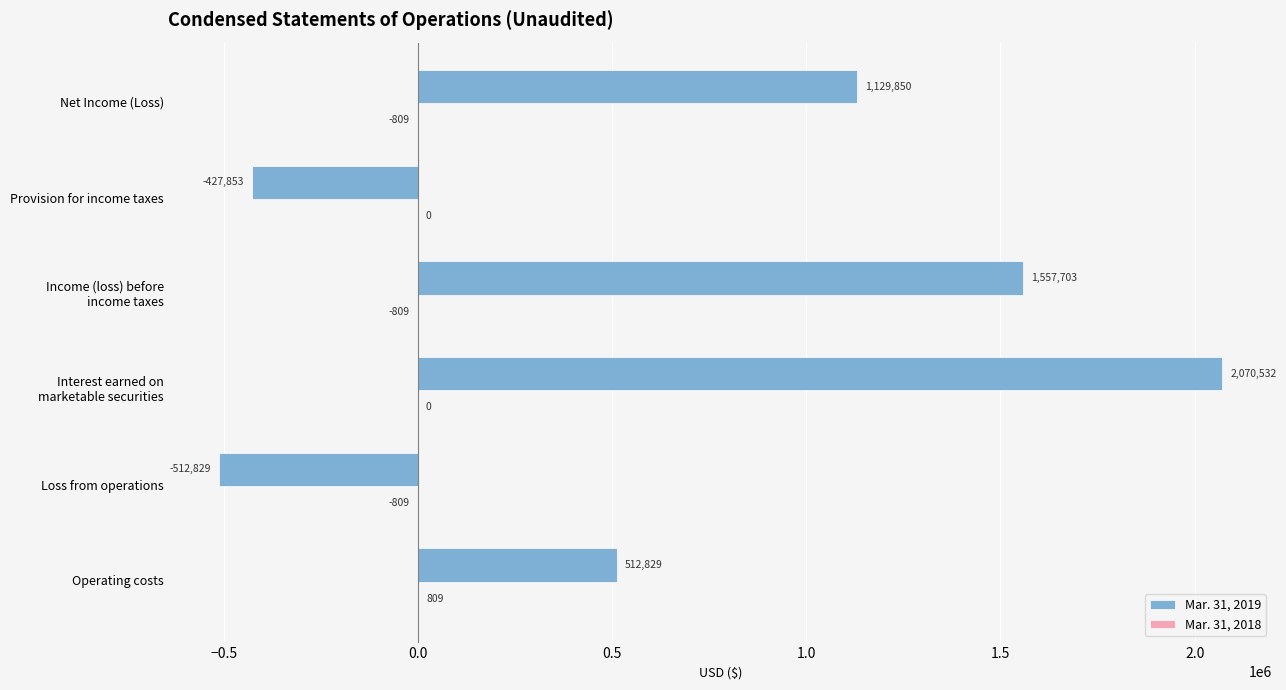

Which series has the largest total across all categories?

Mar. 31, 2019